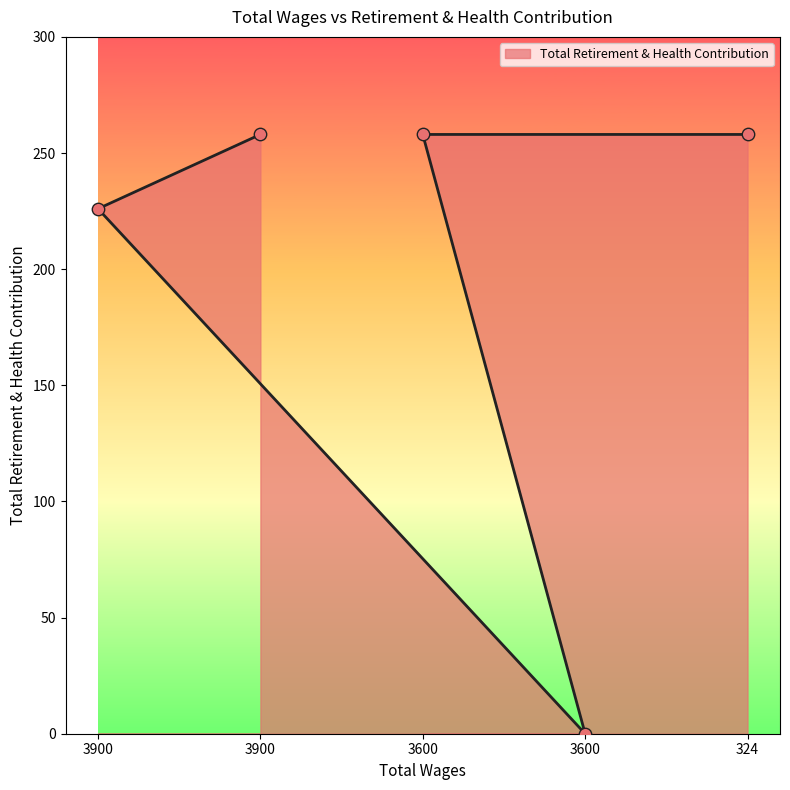

What is the change in value from 3900.0 to 3900.0?

+32